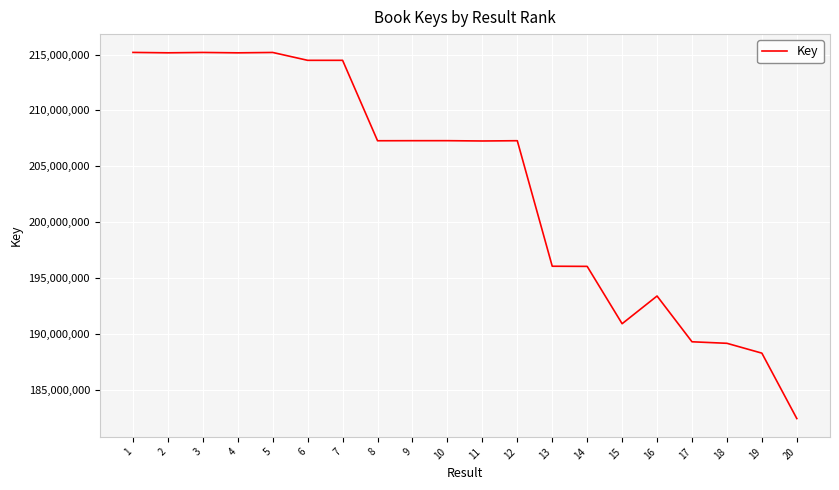

Count the number of categories in the chart.

20